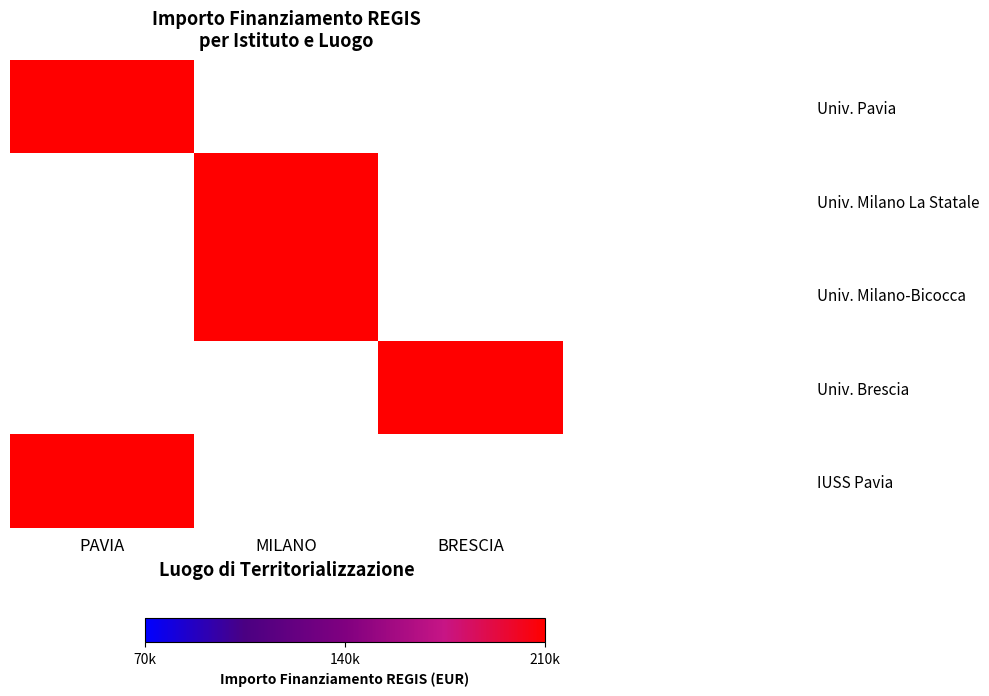

At how many categories does at least one series exceed 800440?

2